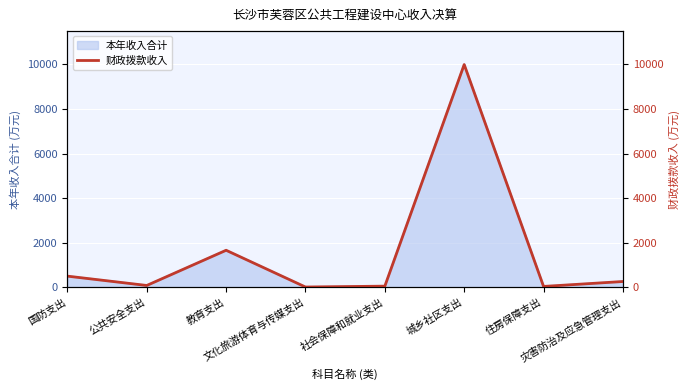

What is the difference between the values at 灾害防治及应急管理支出 and 公共安全支出?

177.7